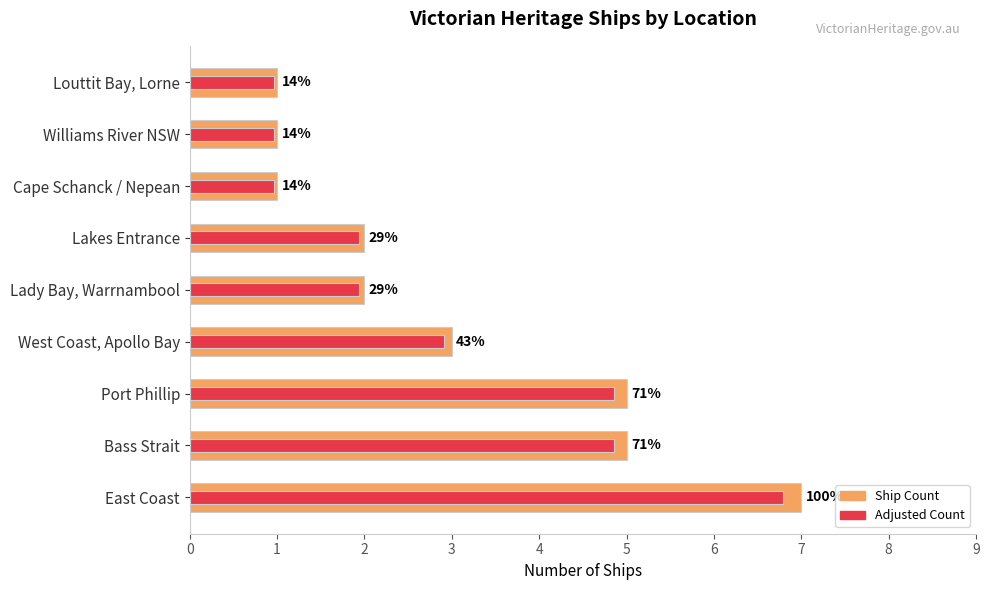

Reading left to right, list all the values displayed in this chart.

Ship Count: 0=7.0	1=5.0	2=5.0	3=3.0	4=2.0	5=2.0	6=1.0	7=1.0	8=1.0
Adjusted Count: 0=6.8	1=4.8	2=4.8	3=2.9	4=1.9	5=1.9	6=1.0	7=1.0	8=1.0